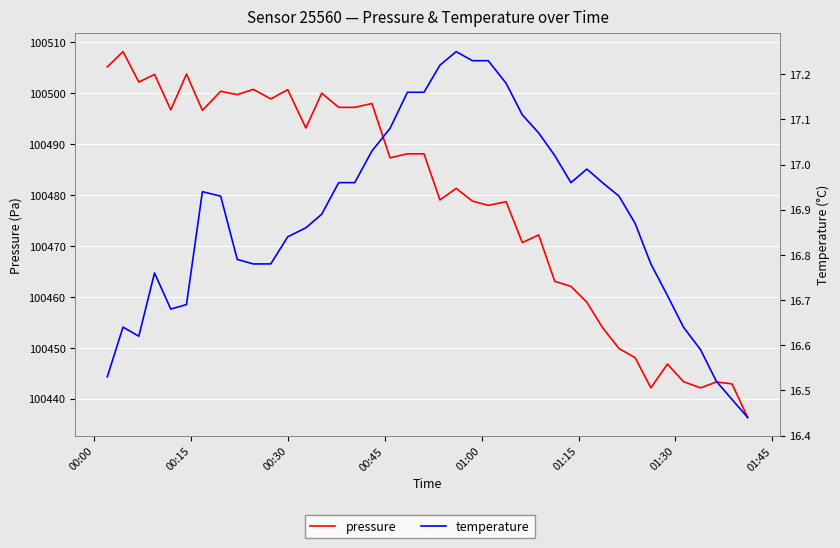

Where does the pressure series first go above 100487?

00:00